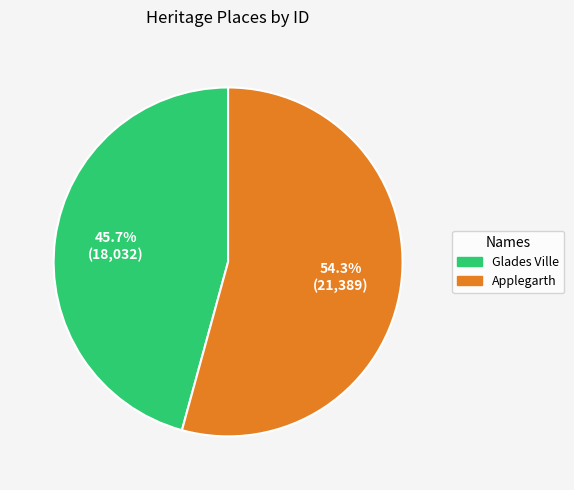

Rank the categories by value from highest to lowest.

Applegarth, Glades Ville